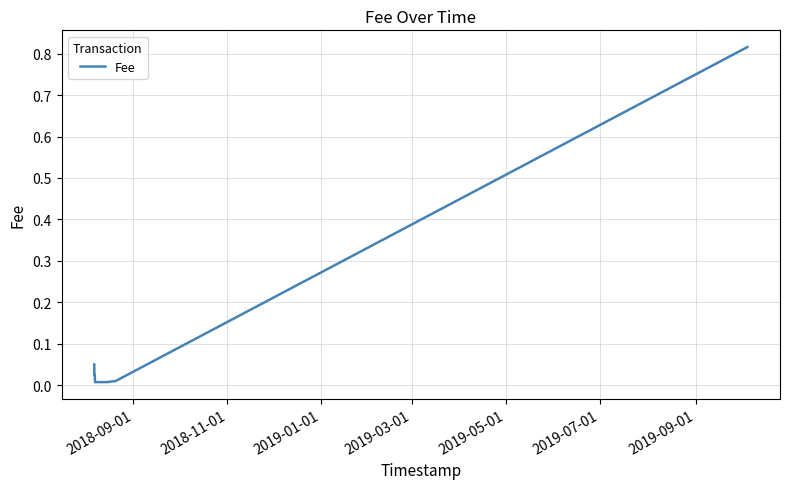

What is the sum of all values?

0.9